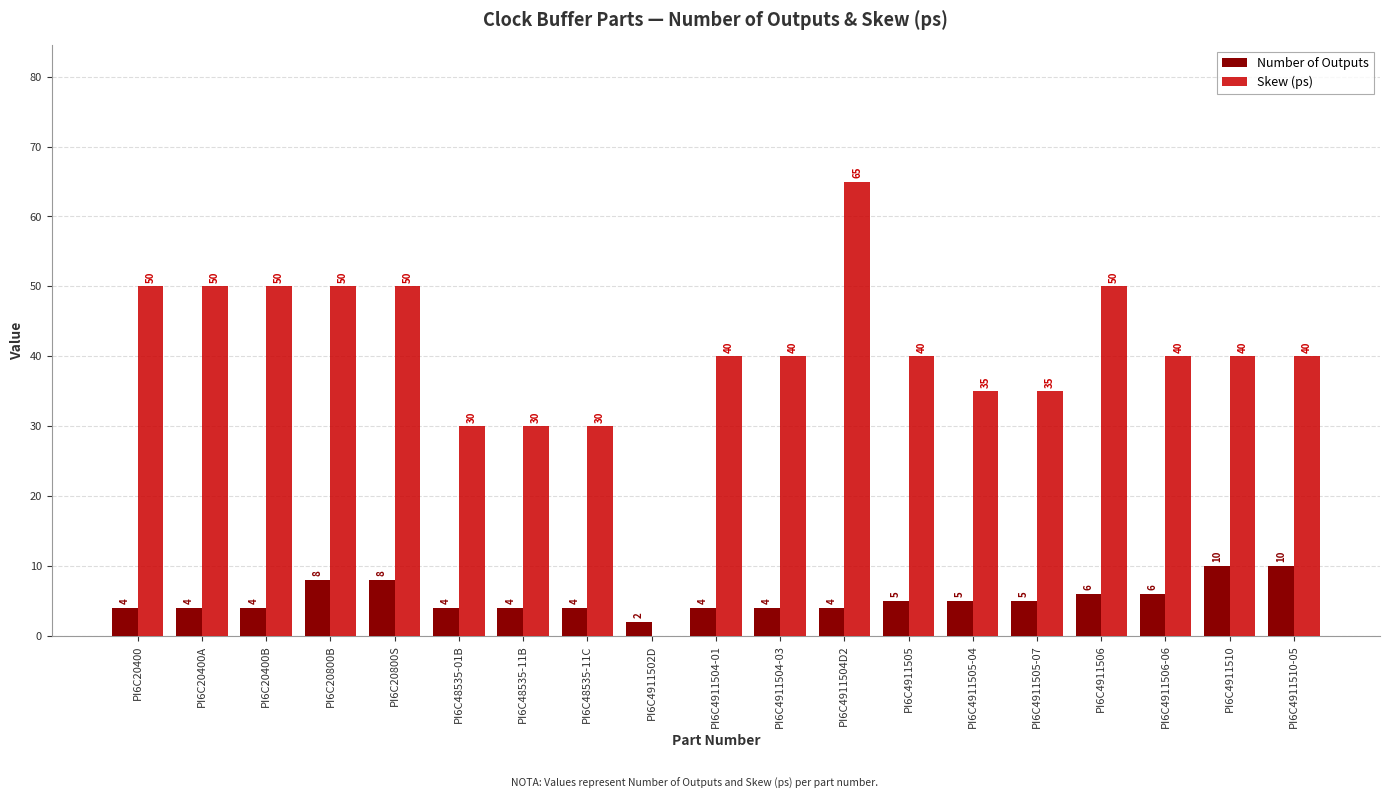

Which series has the largest total across all categories?

Skew (ps)